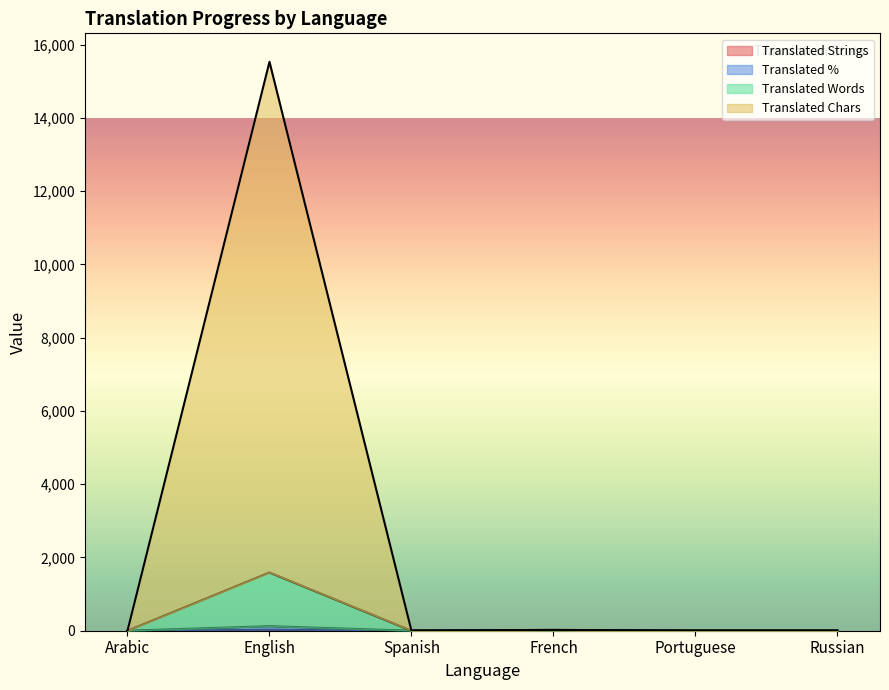

Count the number of data series in this chart.

4